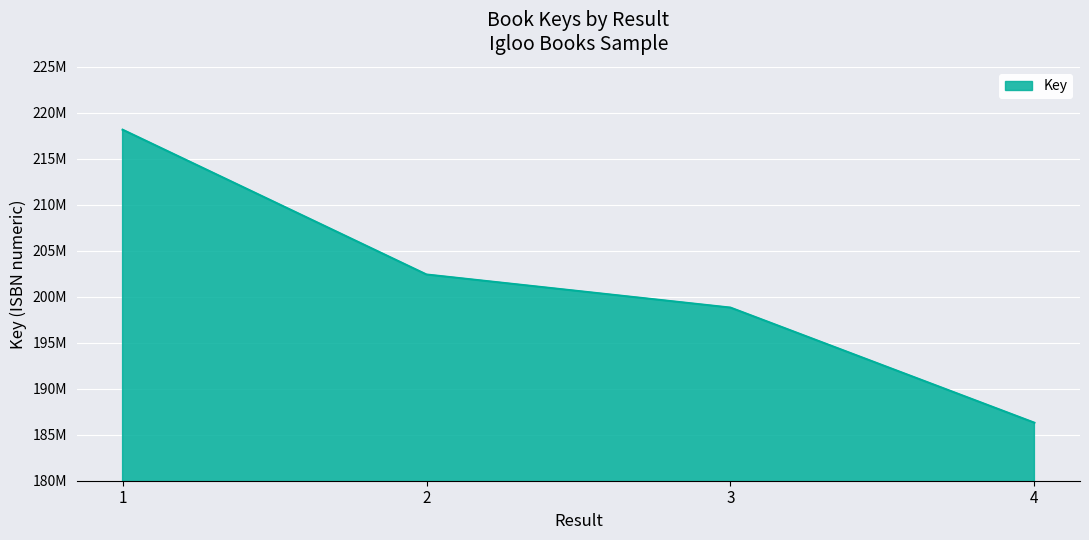

What is the greatest value displayed?

218168043